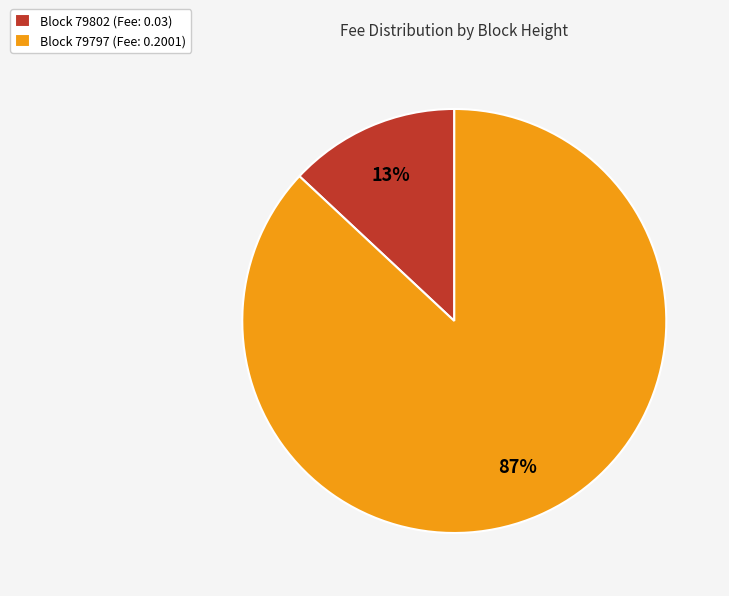

Is there any slice that represents more than half of the pie?

Yes